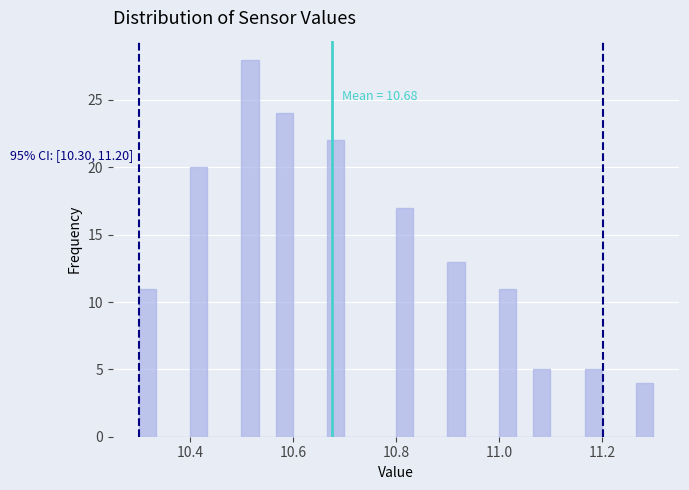

Read against the x-axis, roughly where is the centre of the tallest bar?

10.52